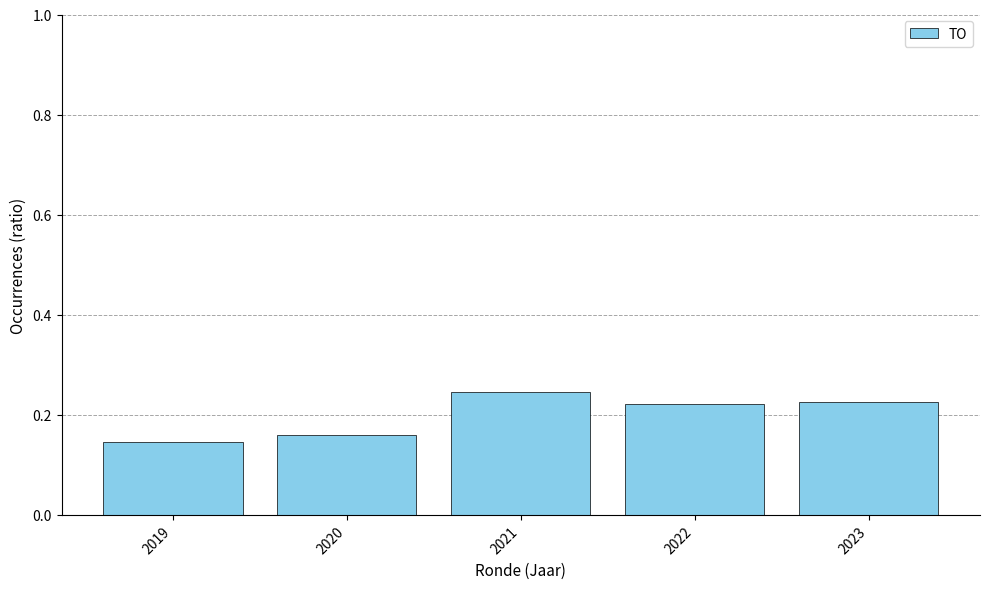

Which has a higher value, 2019 or 2020?

2020